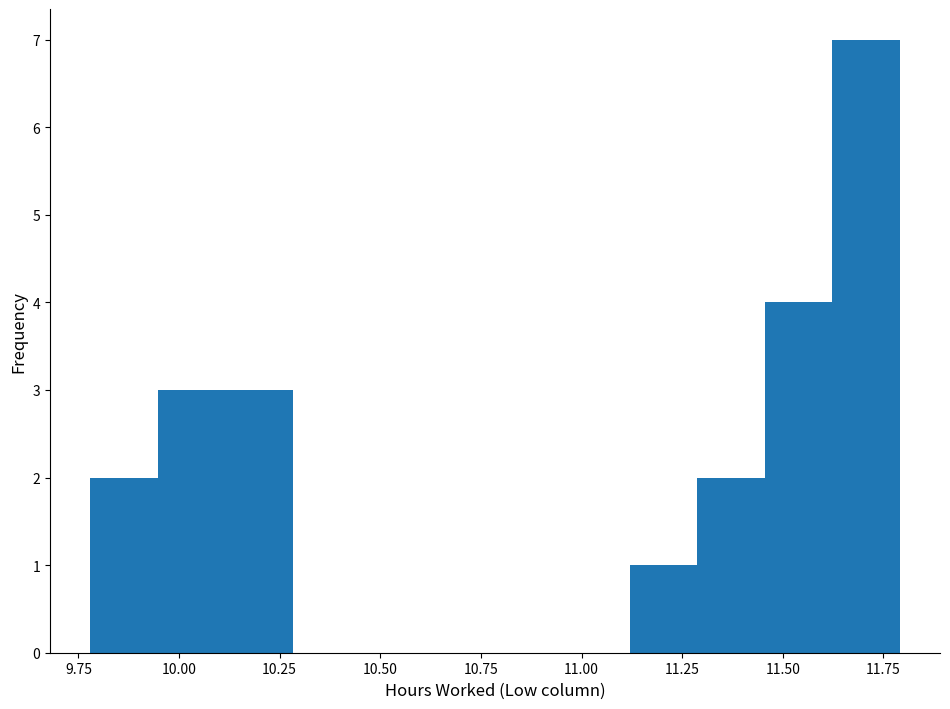

Read against the x-axis, roughly where is the centre of the tallest bar?

11.70